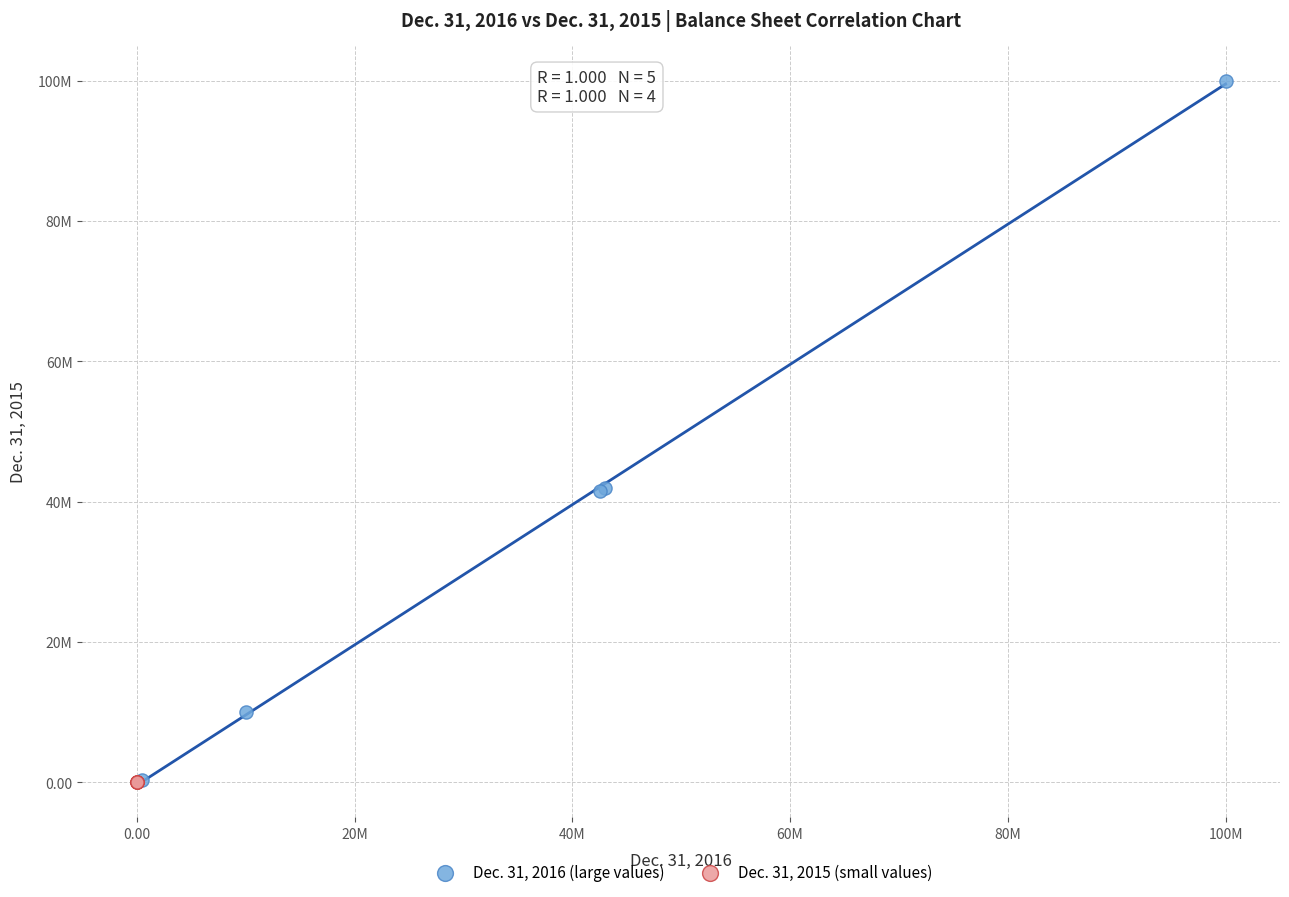

What are all the series names shown in the legend?

Dec. 31, 2016 (large values), Dec. 31, 2015 (small values)